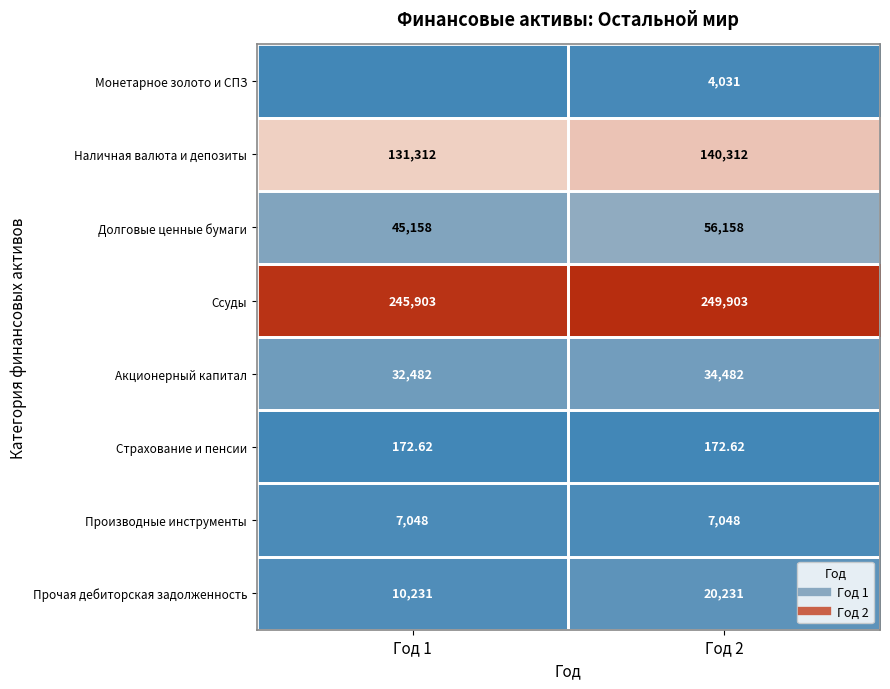

What is the lowest value of the Прочая дебиторская задолженность series?

10230.9